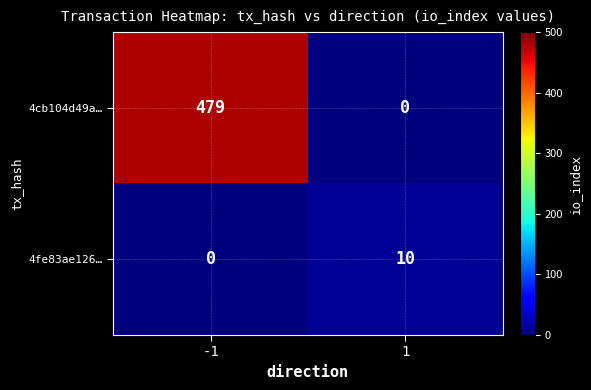

What is the maximum value shown in the chart?

479